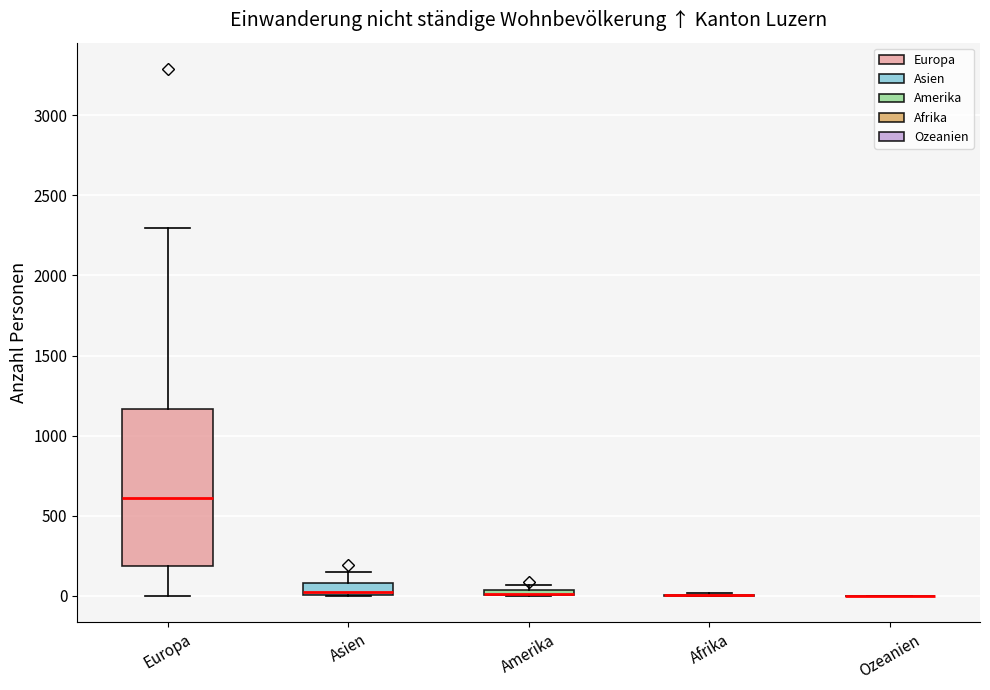

Which box is the tallest, from its lower edge to its upper edge?

Europa